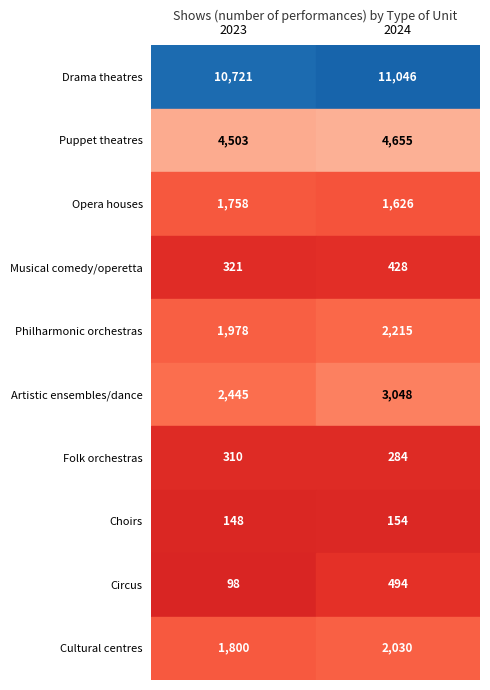

At which category does the chart reach its peak across all series?

2024